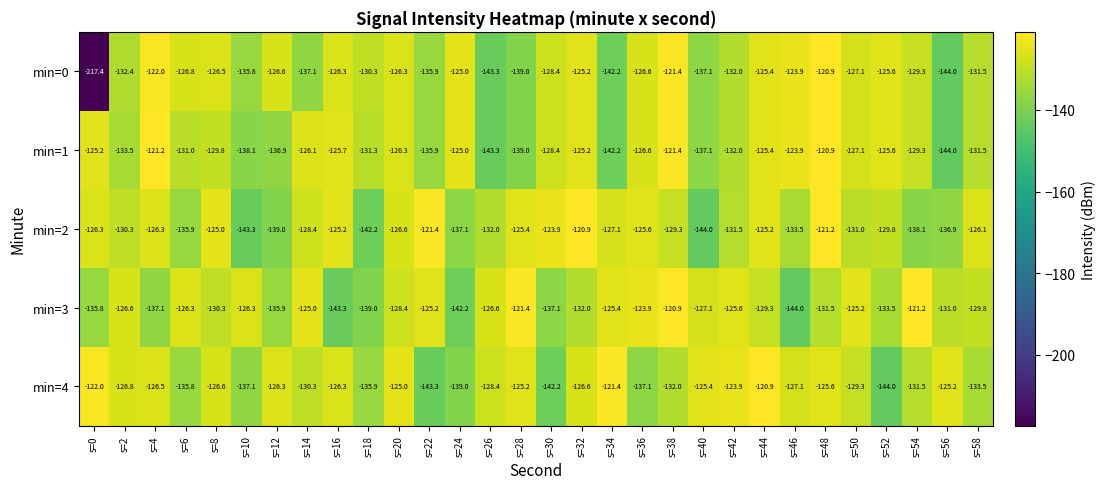

What is the minimum value shown in the chart?

-217.4